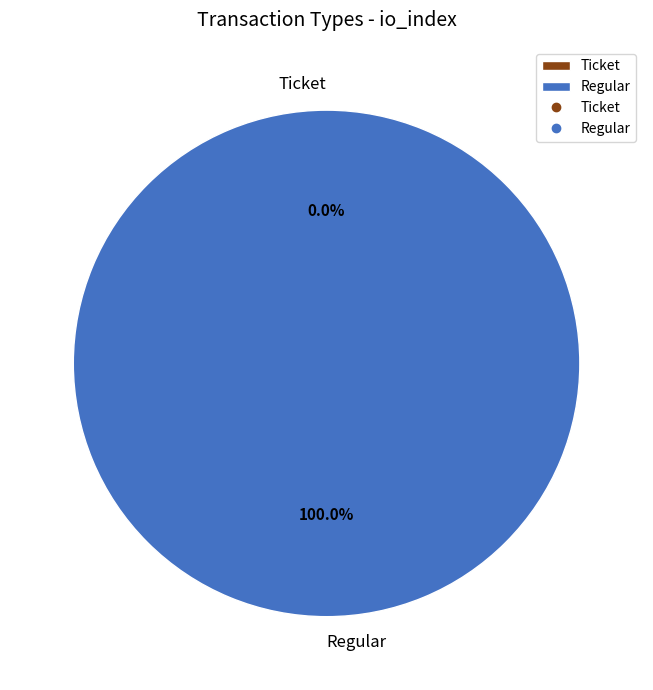

What percentage do Ticket and Regular together represent?

100.0%